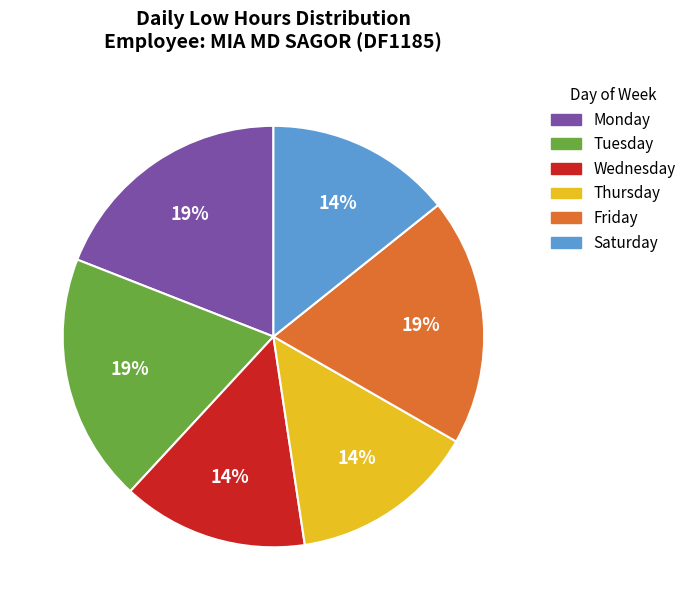

Is there a majority slice in this chart?

No